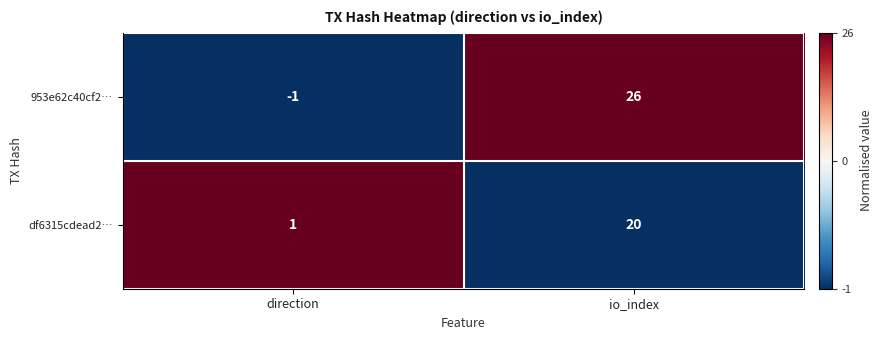

At how many categories does at least one series exceed 0?

2